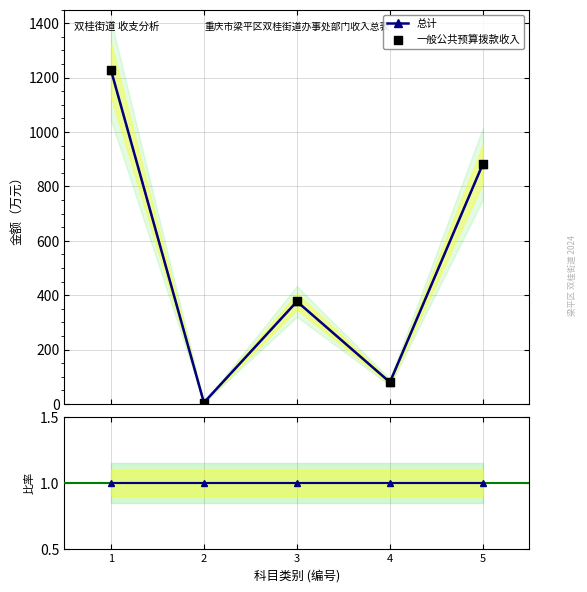

Which series has the largest total across all categories?

总计